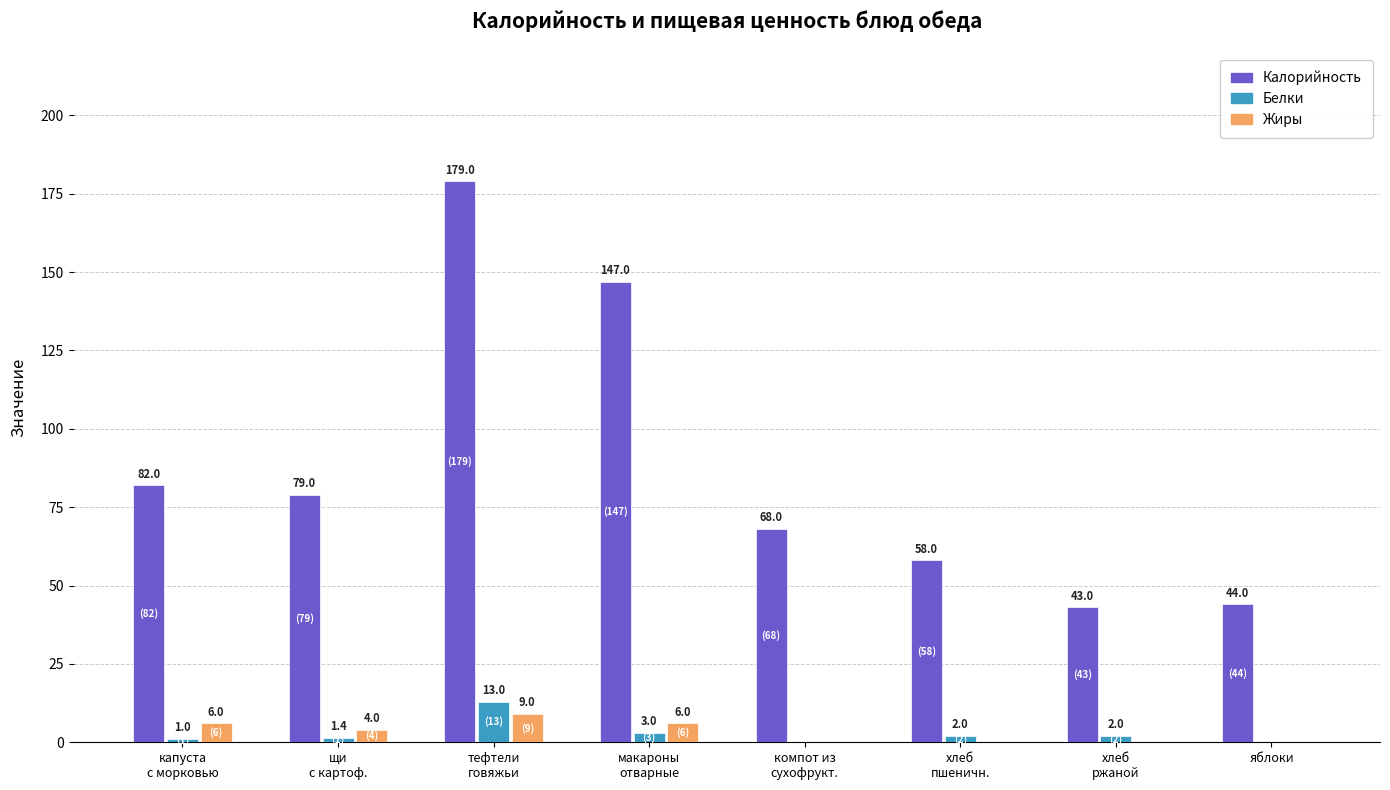

How many values in Жиры are above zero?

4